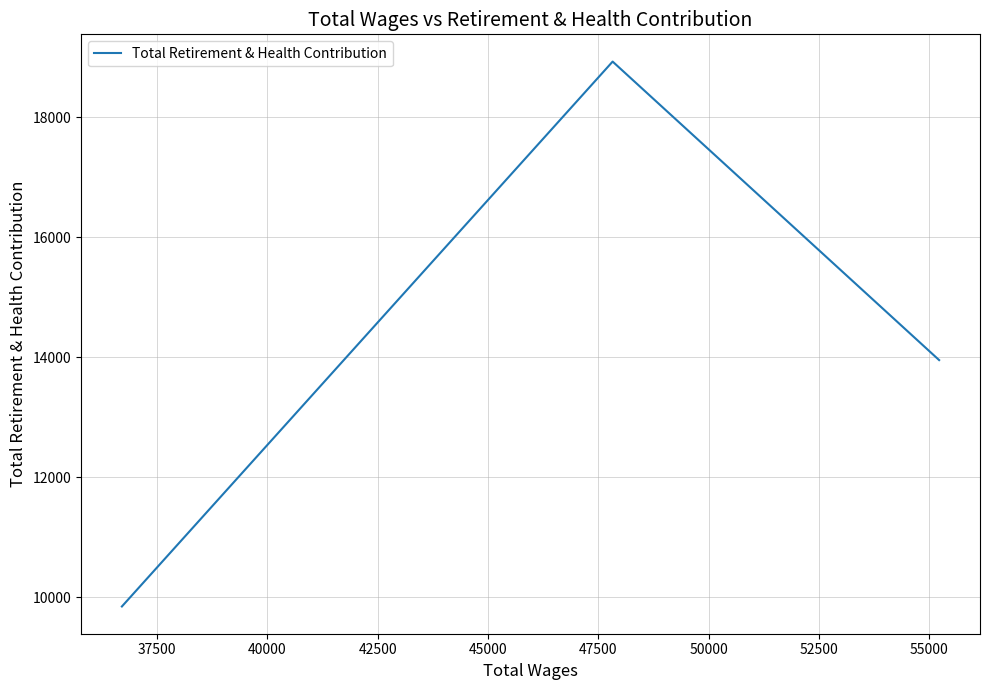

What is the average value?

14246